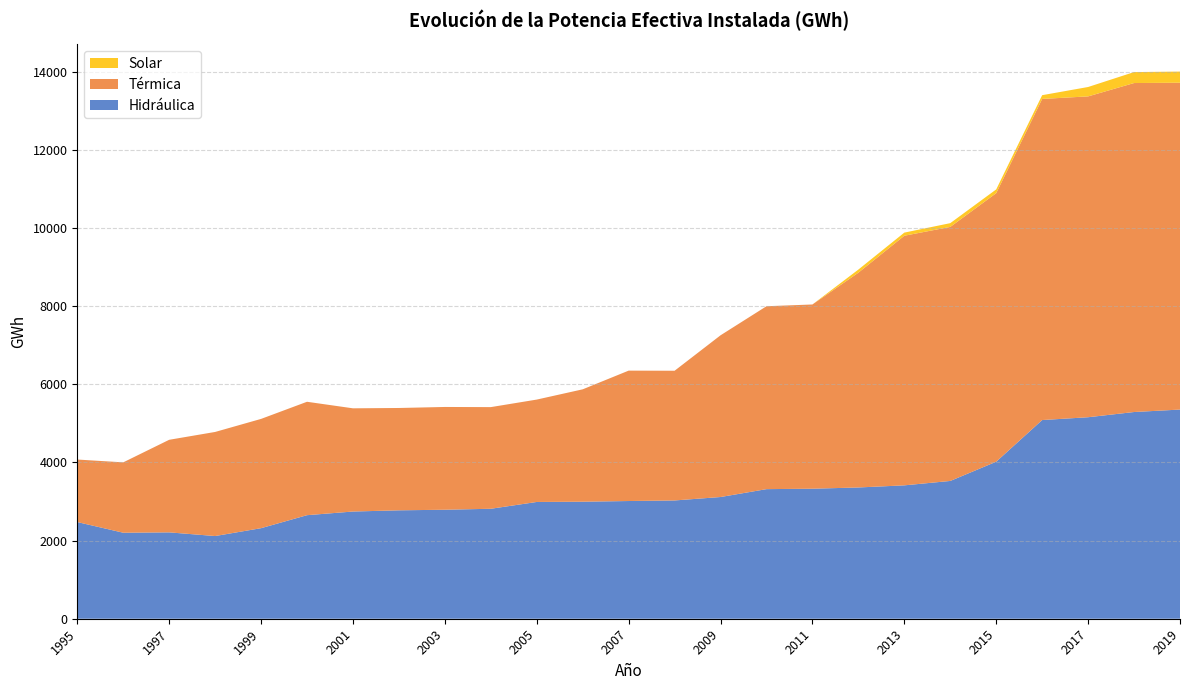

Reading right to left, extract all data points from this chart.

Hidráulica: 5354.7	5291.8	5158.2	5086.3	4019.8	3527.3	3414.4	3360.1	3328.6	3317.4	3115.8	3027.9	3013.3	2996.0	2989.2	2815.0	2790.3	2775.3	2744.5	2650.9	2318.1	2116.9	2210.9	2201.9	2474.9
Térmica: 8367.0	8421.7	8213.5	8220.2	6874.8	6503.4	6390.2	5498.4	4716.2	4682.2	4139.9	3320.3	3338.0	2876.7	2621.0	2602.3	2630.8	2619.7	2642.0	2903.3	2797.3	2664.5	2369.9	1801.1	1600.5
Solar: 285.0	280.5	240.5	96.0	96.0	96.0	80.0	80.0	0.0	0.0	0.0	0.0	0.0	0.0	0.0	0.0	0.0	0.0	0.0	0.0	0.0	0.0	0.0	0.0	0.0